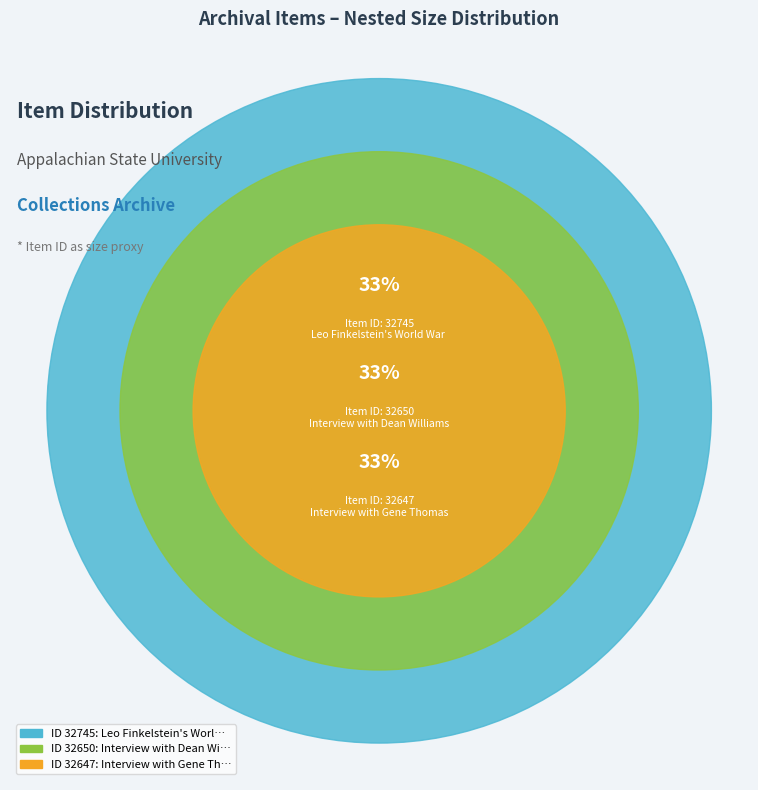

Does Interview with Gene Thomas represent more than half of the total?

No